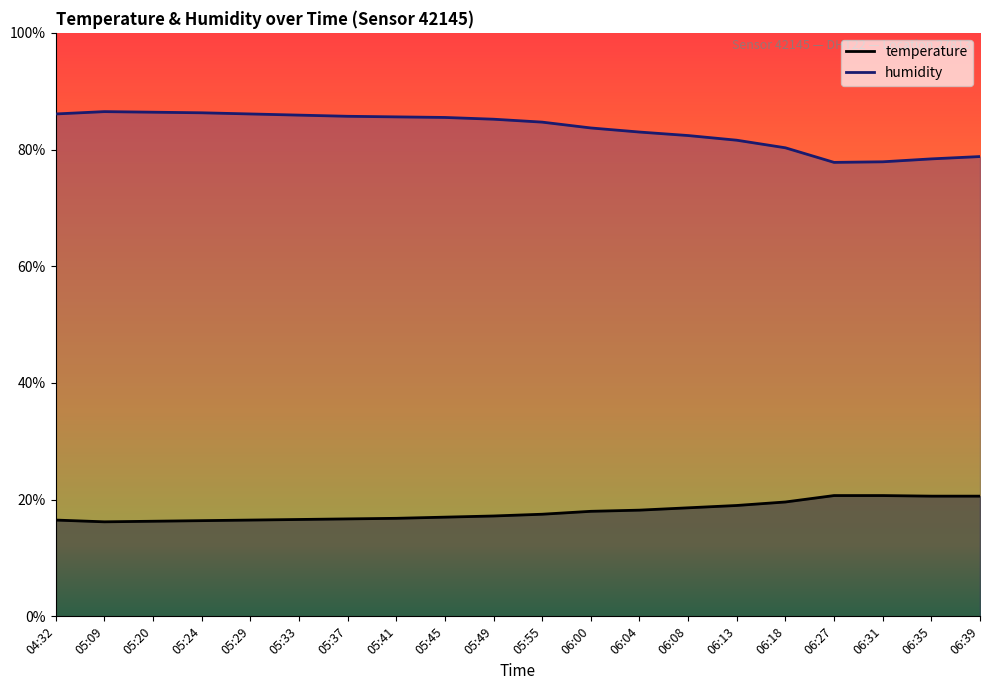

What is the spread (max minus min) of values at 05:29?

69.6